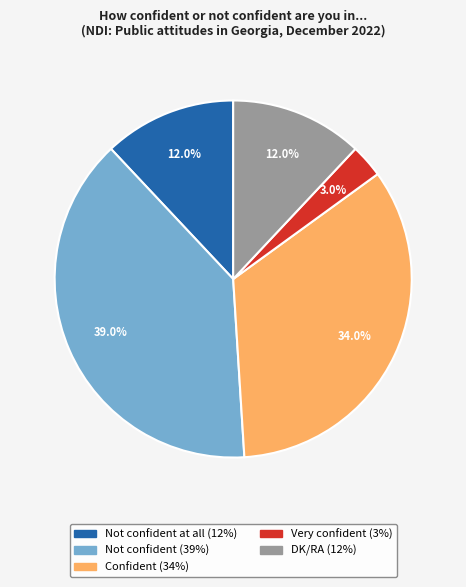

How many slices are in this pie chart?

5